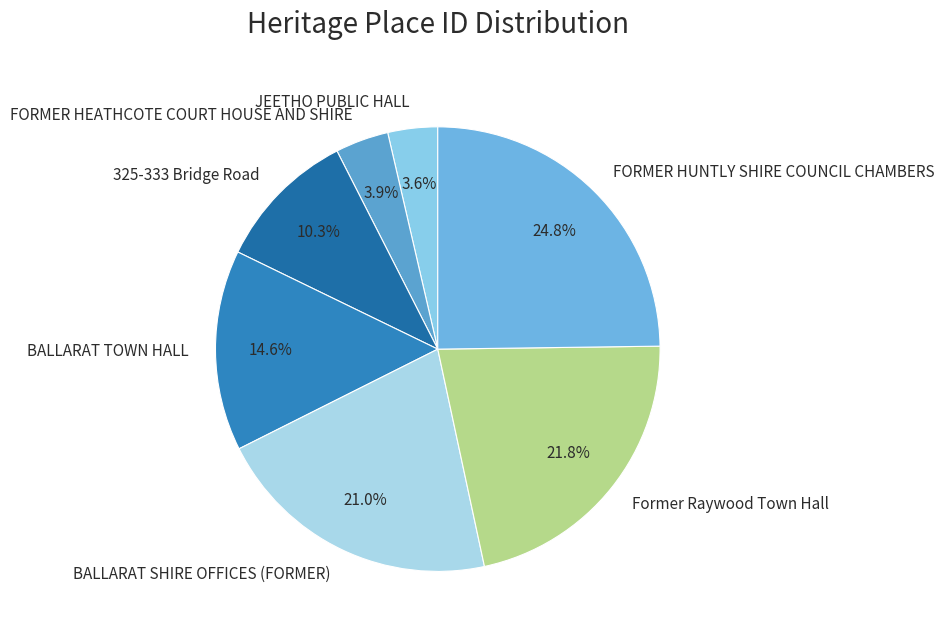

The FORMER HEATHCOTE COURT HOUSE AND SHIRE slice represents 17% of the pie. True or false?

False